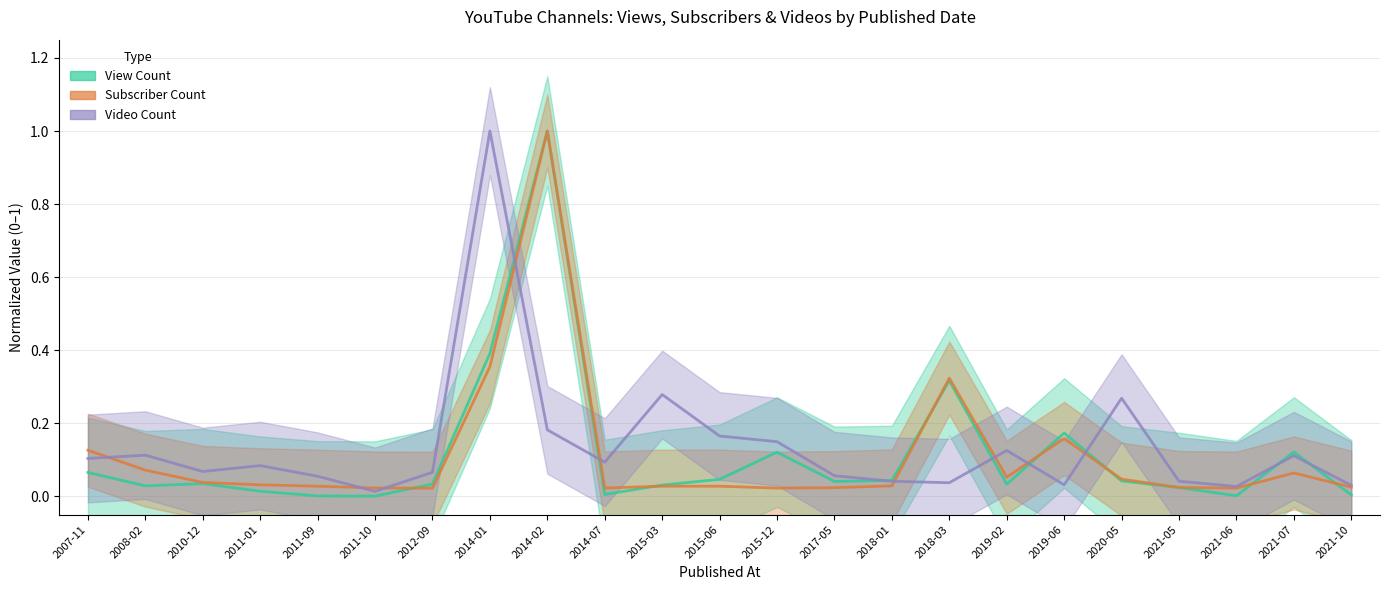

At which category is the sum across all series the highest?

2014-02